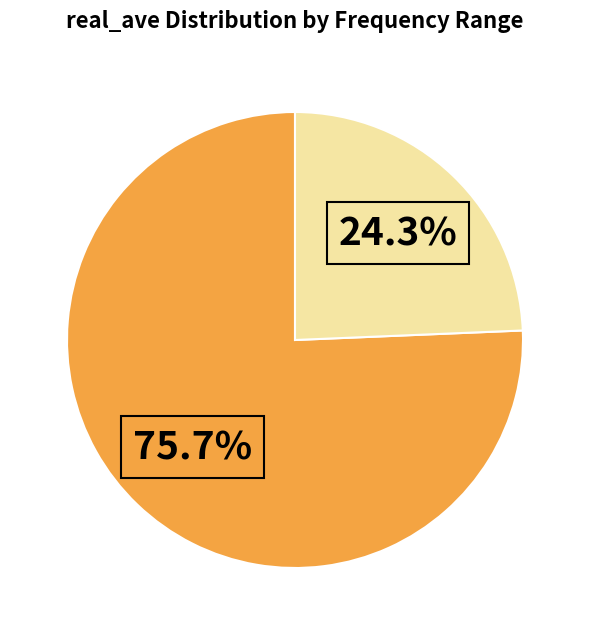

Does any single category account for the majority?

Yes